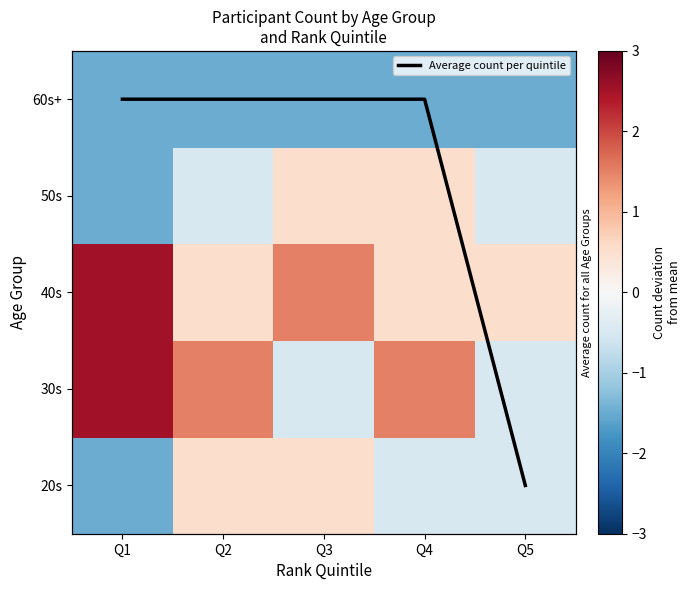

At which category is the sum across all series the highest?

Q1